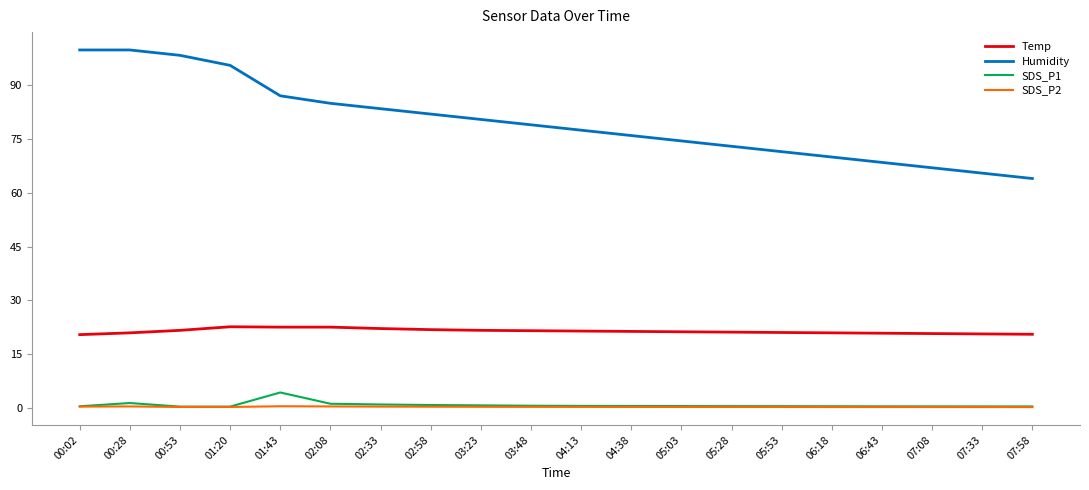

Is the value of Humidity at 00:28 greater than the value of Temp at 03:23?

Yes